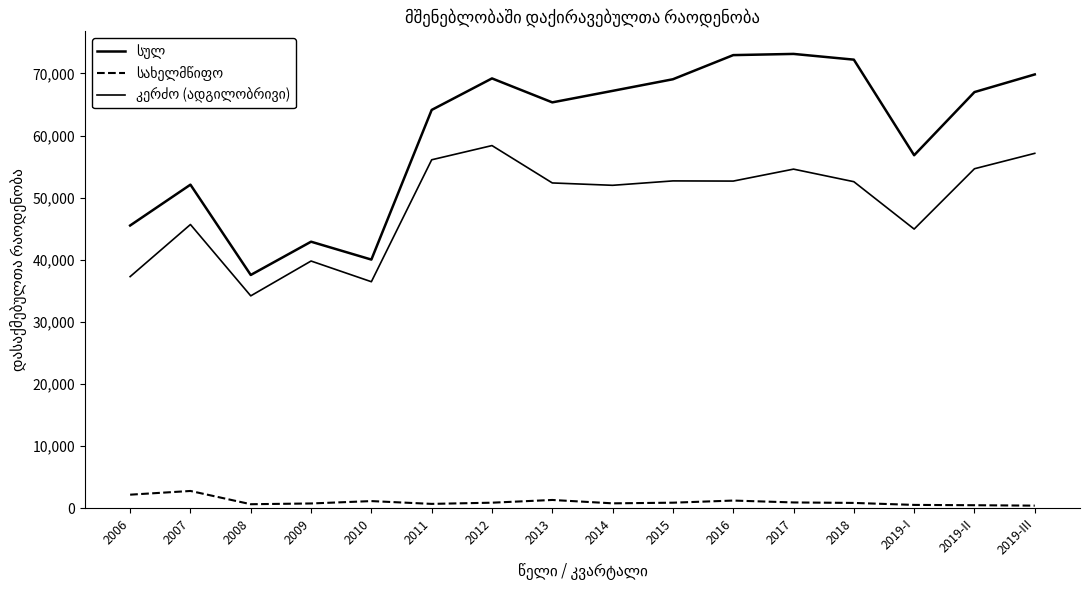

What is the total value across all series at 2009?

83431